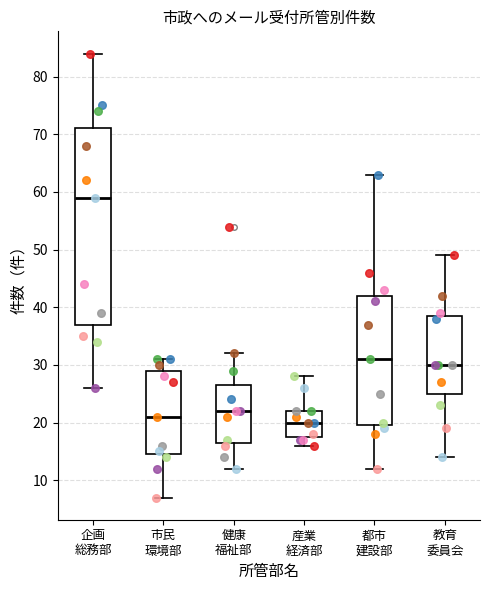

Reading left to right, read every box against the y-axis: the position of its median line, the range the box covers, and the ends of its whiskers. The values are not printed on the chart, so give them approximately, as read against the axis.

企画 総務部: median 59, box 37 to 71, whiskers 26 to 84
市民 環境部: median 21, box 15 to 29, whiskers 7 to 31
健康 福祉部: median 22, box 17 to 27, whiskers 12 to 32
産業 経済部: median 20, box 18 to 22, whiskers 16 to 28
都市 建設部: median 31, box 20 to 42, whiskers 12 to 63
教育 委員会: median 30, box 25 to 39, whiskers 14 to 49